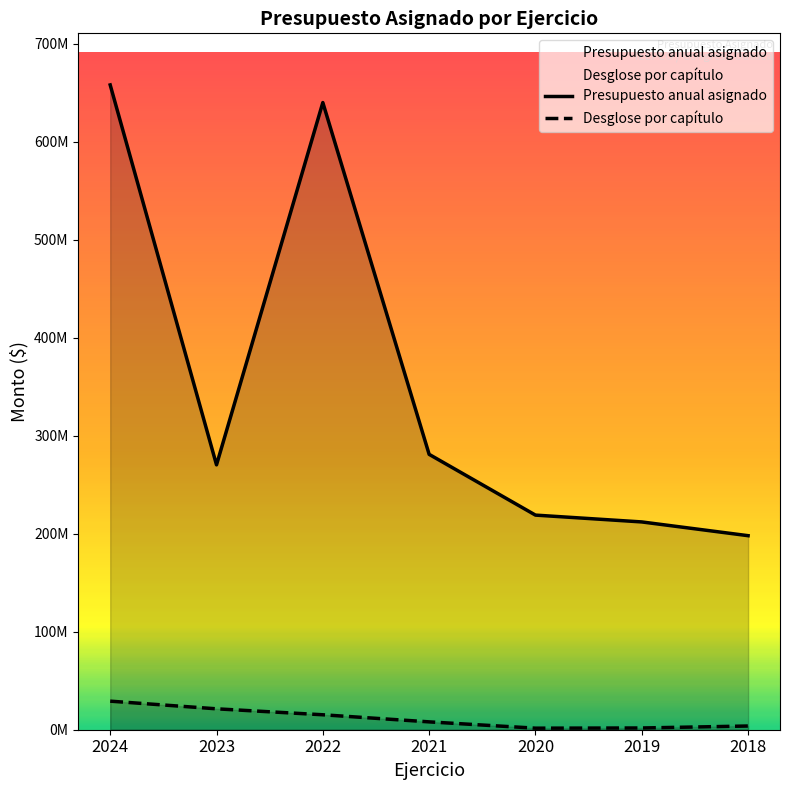

How many lines are shown in the chart?

2